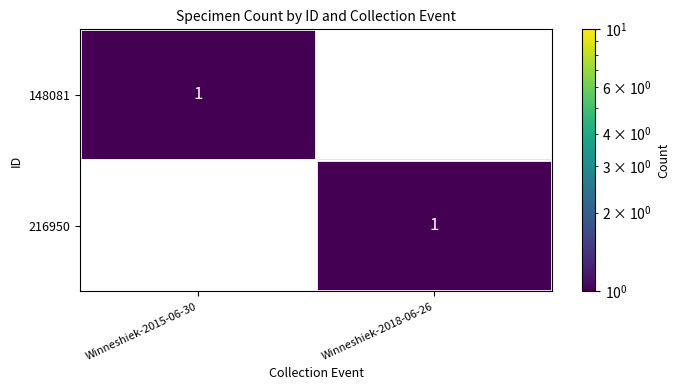

Reading left to right, transcribe all the data shown in this chart.

148081: 1	0
216950: 0	1